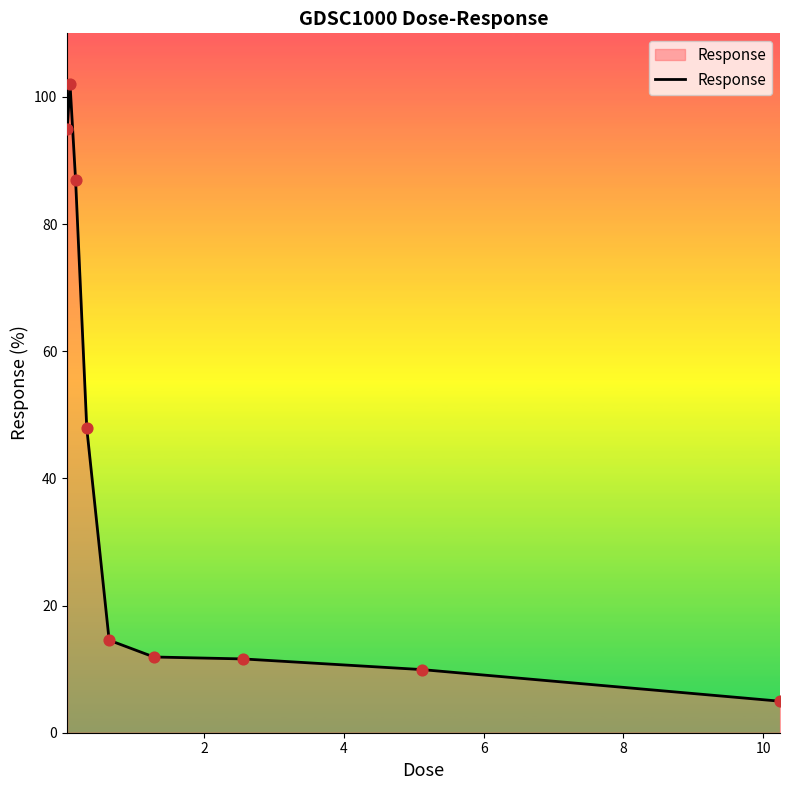

What is the minimum value shown in the chart?

5.0